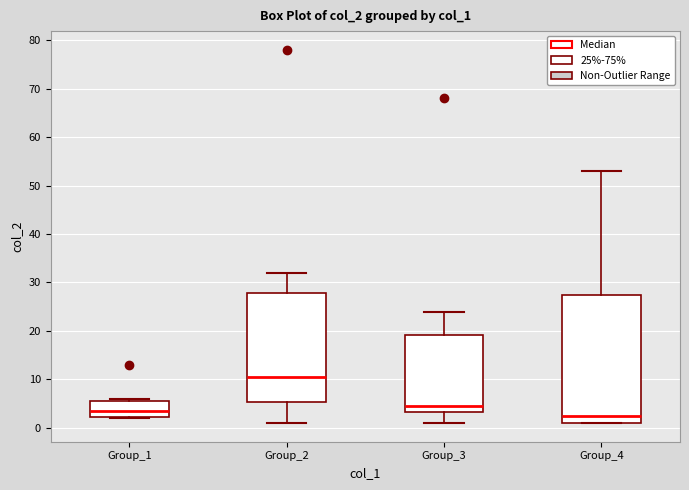

Reading left to right, read every box against the y-axis: the position of its median line, the range the box covers, and the ends of its whiskers. The values are not printed on the chart, so give them approximately, as read against the axis.

Group_1: median 4, box 2 to 6, whiskers 2 to 6 (just above the box's upper edge)
Group_2: median 11, box 5 to 28, whiskers 1 to 32
Group_3: median 5, box 3 to 19, whiskers 1 to 24
Group_4: median 3, box 1 to 28, whiskers 1 to 53